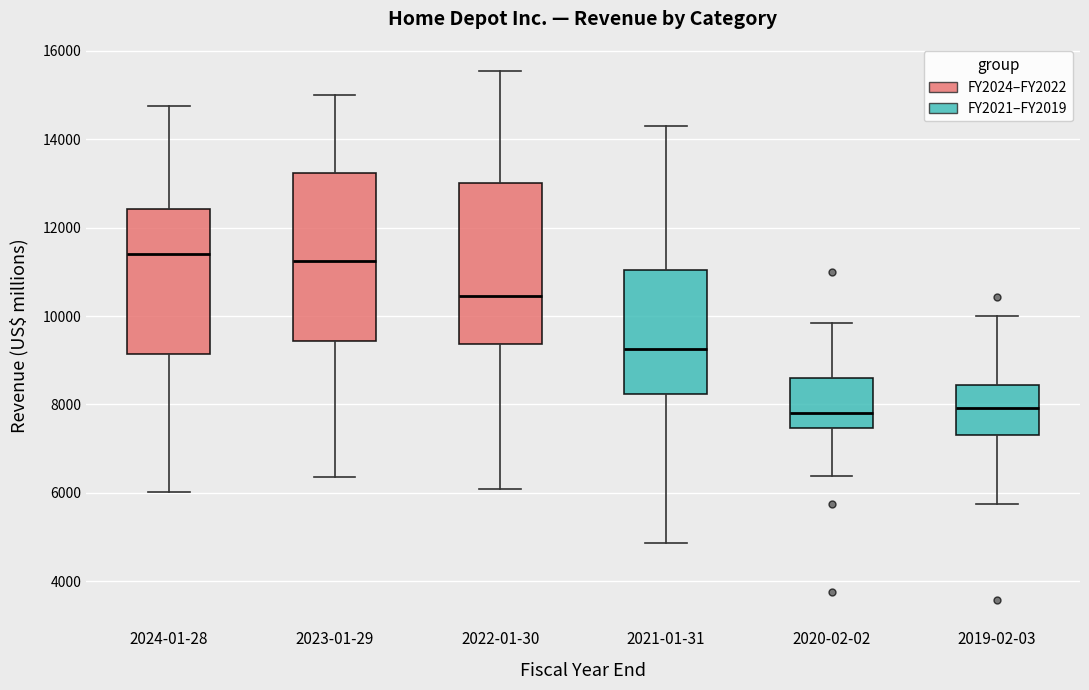

Where does the median line of the box for 2022-01-30 sit on the y-axis? The values are not printed on the chart, so give them approximately, as read against the axis.

10400